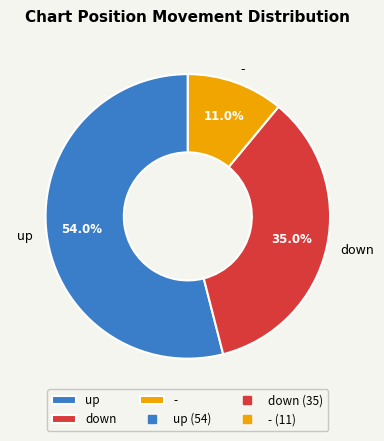

Between - and down, which is larger?

down